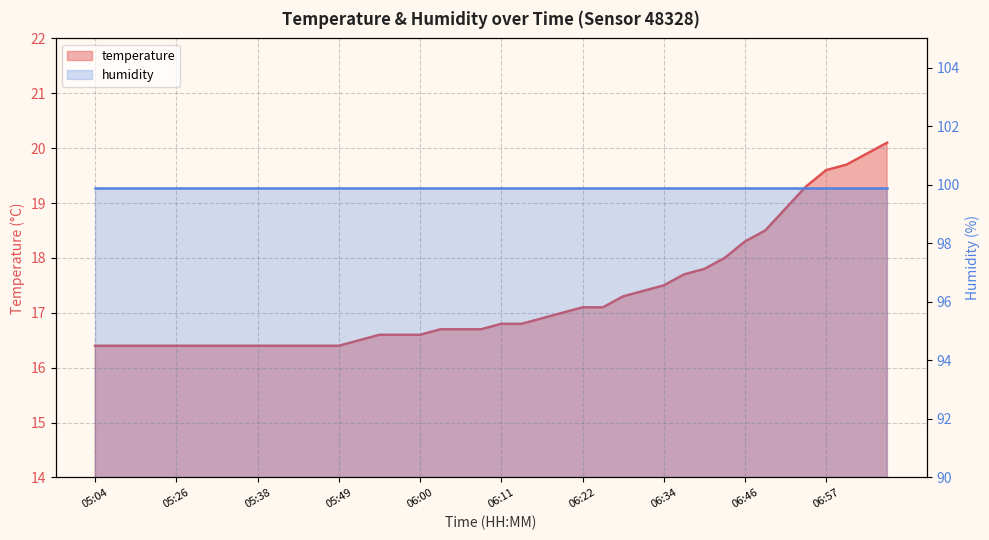

What is the difference between the values at 05:41 and 06:37?

1.3